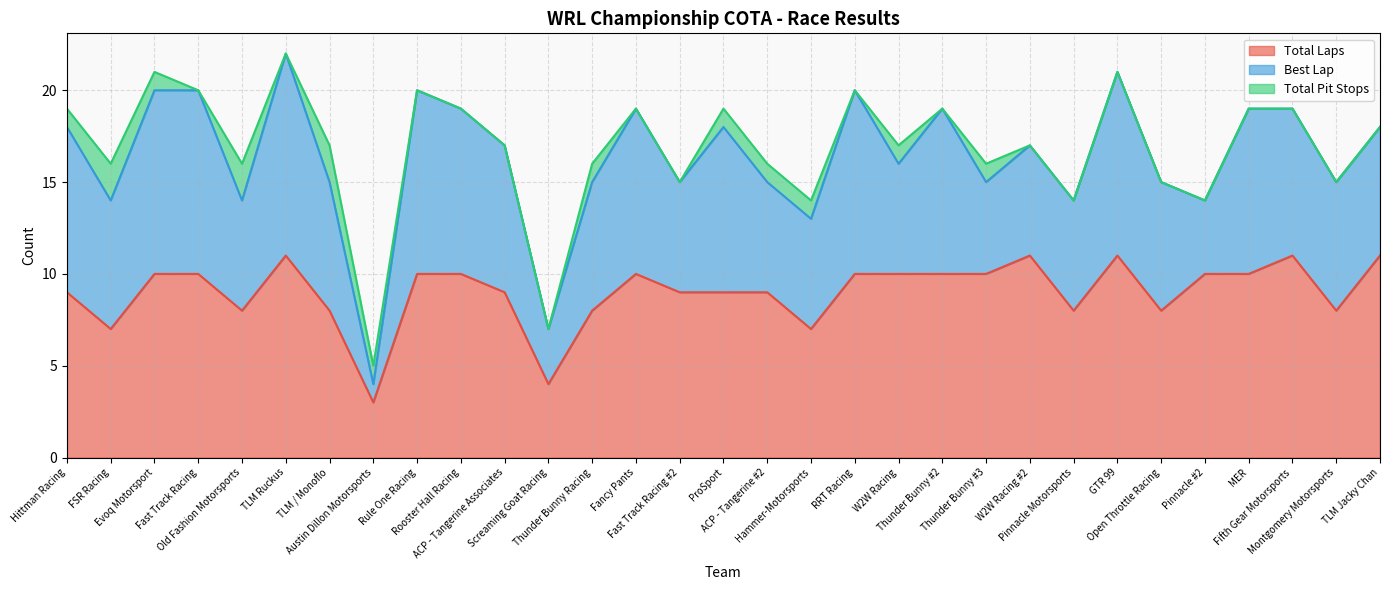

Rank the categories by Best Lap value from highest to lowest.

TLM Ruckus, Evoq Motorsport, Fast Track Racing, Rule One Racing, RRT Racing, GTR 99, Hittman Racing, Rooster Hall Racing, Fancy Pants, ProSport, Thunder Bunny #2, MER, ACP - Tangerine Associates, Fifth Gear Motorsports, FSR Racing, TLM / Monoflo, Thunder Bunny Racing, Open Throttle Racing, Montgomery Motorsports, TLM Jacky Chan, Old Fashion Motorsports, Fast Track Racing #2, ACP - Tangerine #2, Hammer-Motorsports, W2W Racing, W2W Racing #2, Pinnacle Motorsports, Thunder Bunny #3, Pinnacle #2, Screaming Goat Racing, Austin Dillon Motorsports